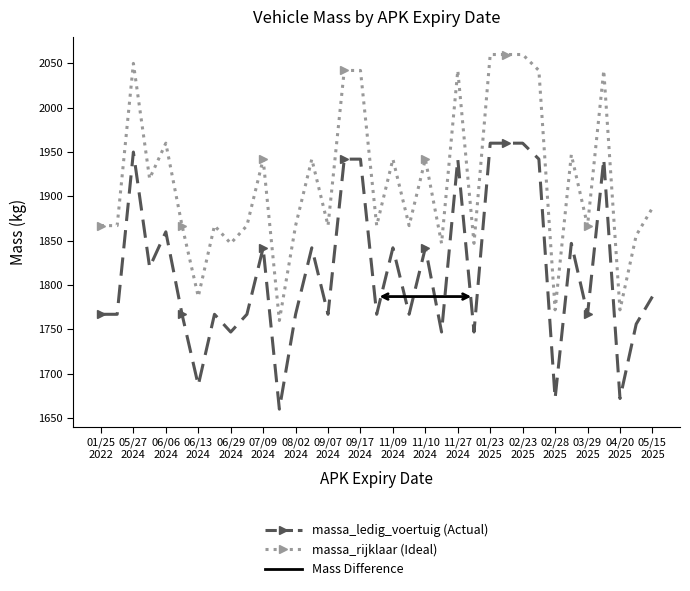

What is the minimum value shown in the chart?

1660